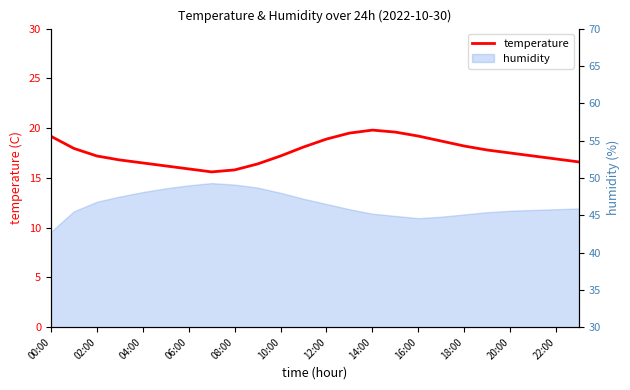

How many interior local valleys (lower than both neighbors) does the data have?

1